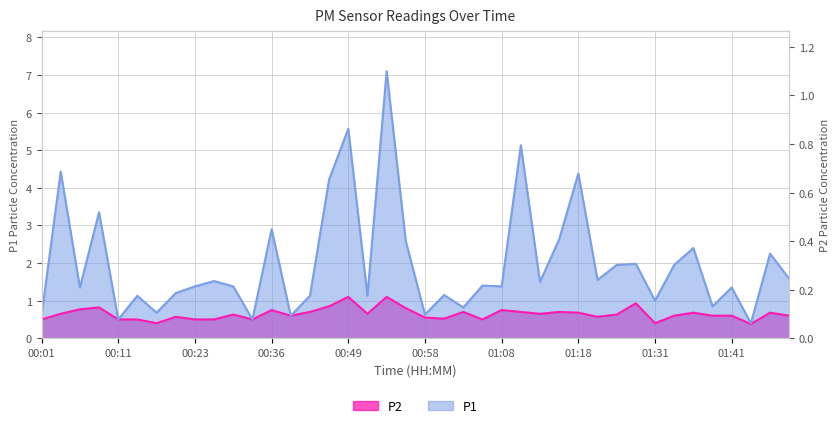

Reading right to left, what are all the values shown in this chart?

P1: 01:48=1.6	01:46=2.2	01:43=0.4	01:41=1.4	01:38=0.8	01:36=2.4	01:34=1.9	01:31=1.0	01:26=2.0	01:23=1.9	01:21=1.6	01:18=4.4	01:16=2.6	01:13=1.5	01:11=5.1	01:08=1.4	01:06=1.4	01:03=0.8	01:01=1.1	00:58=0.6	00:56=2.6	00:54=7.1	00:51=1.1	00:49=5.6	00:46=4.2	00:44=1.1	00:41=0.6	00:36=2.9	00:34=0.5	00:31=1.4	00:26=1.5	00:23=1.4	00:21=1.2	00:16=0.7	00:14=1.1	00:11=0.5	00:09=3.4	00:06=1.4	00:04=4.4	00:01=0.6
P2: 01:48=0.6	01:46=0.7	01:43=0.4	01:41=0.6	01:38=0.6	01:36=0.7	01:34=0.6	01:31=0.4	01:26=0.9	01:23=0.6	01:21=0.6	01:18=0.7	01:16=0.7	01:13=0.7	01:11=0.7	01:08=0.8	01:06=0.5	01:03=0.7	01:01=0.5	00:58=0.6	00:56=0.8	00:54=1.1	00:51=0.7	00:49=1.1	00:46=0.8	00:44=0.7	00:41=0.6	00:36=0.8	00:34=0.5	00:31=0.6	00:26=0.5	00:23=0.5	00:21=0.6	00:16=0.4	00:14=0.5	00:11=0.5	00:09=0.8	00:06=0.8	00:04=0.7	00:01=0.5